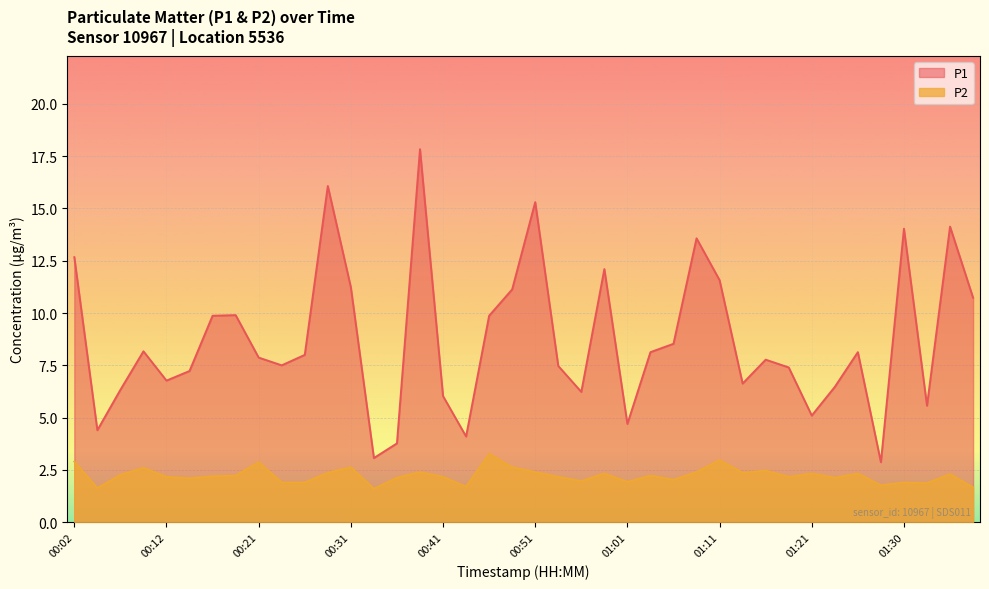

What is the difference between the maximum and minimum values in the P1 series?

15.0